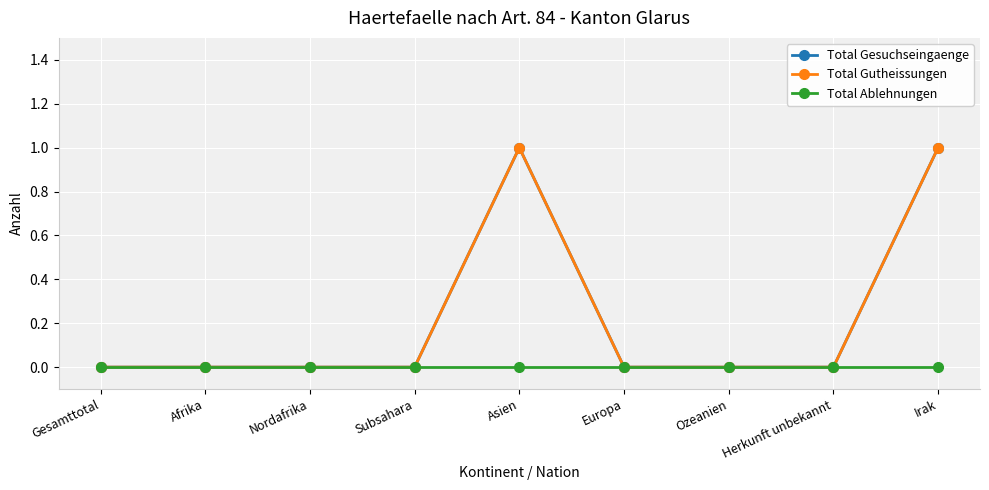

True or false: Total Gutheissungen and Total Ablehnungen cross at least once.

False